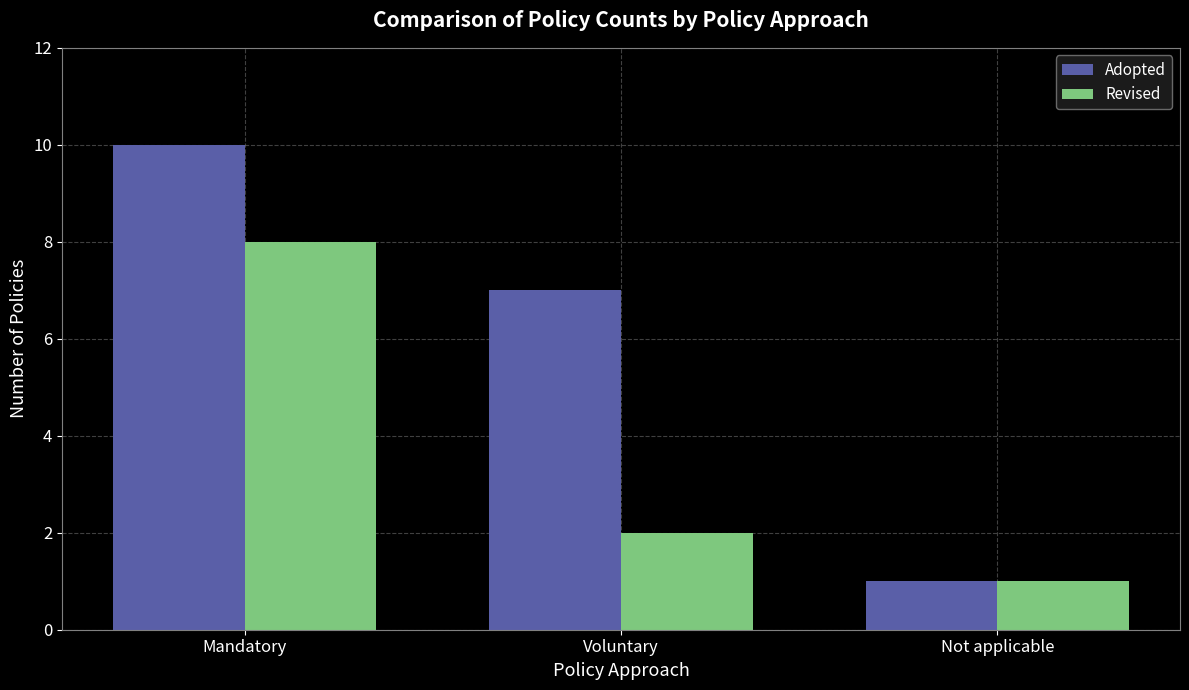

Which series has the widest spread of values?

Adopted